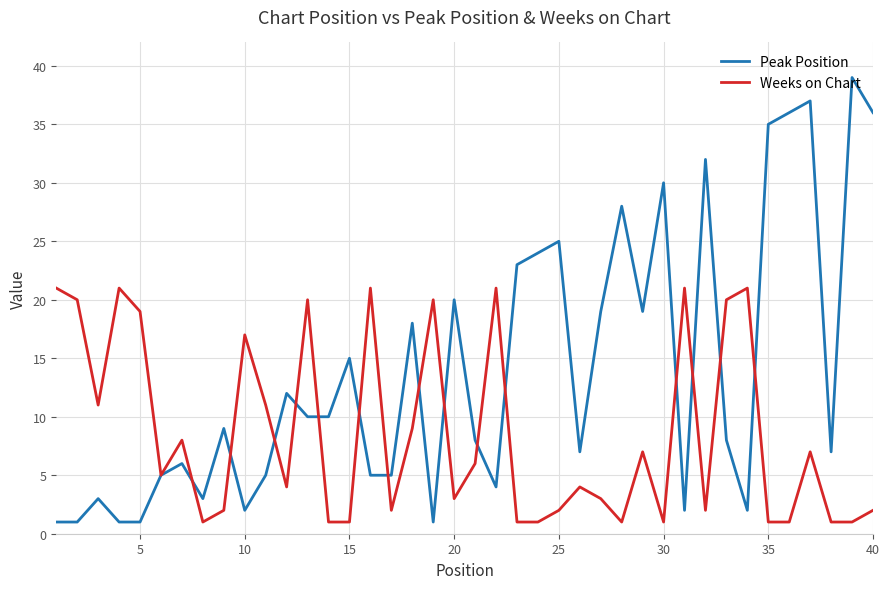

List the series in order of their overall mean, lowest first.

Weeks on Chart, Peak Position